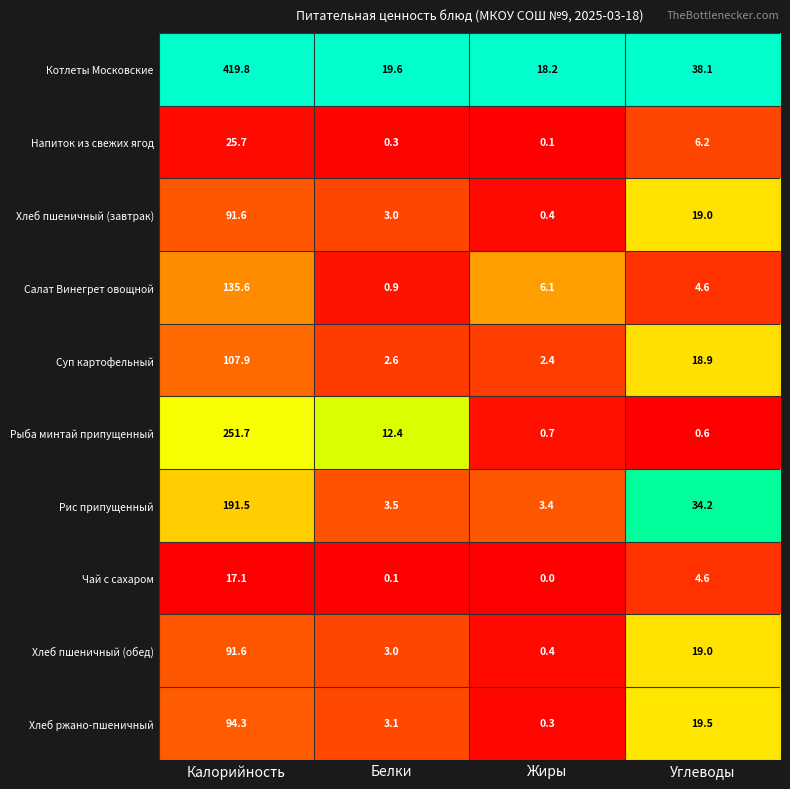

Which series has the widest spread of values?

Котлеты Московские